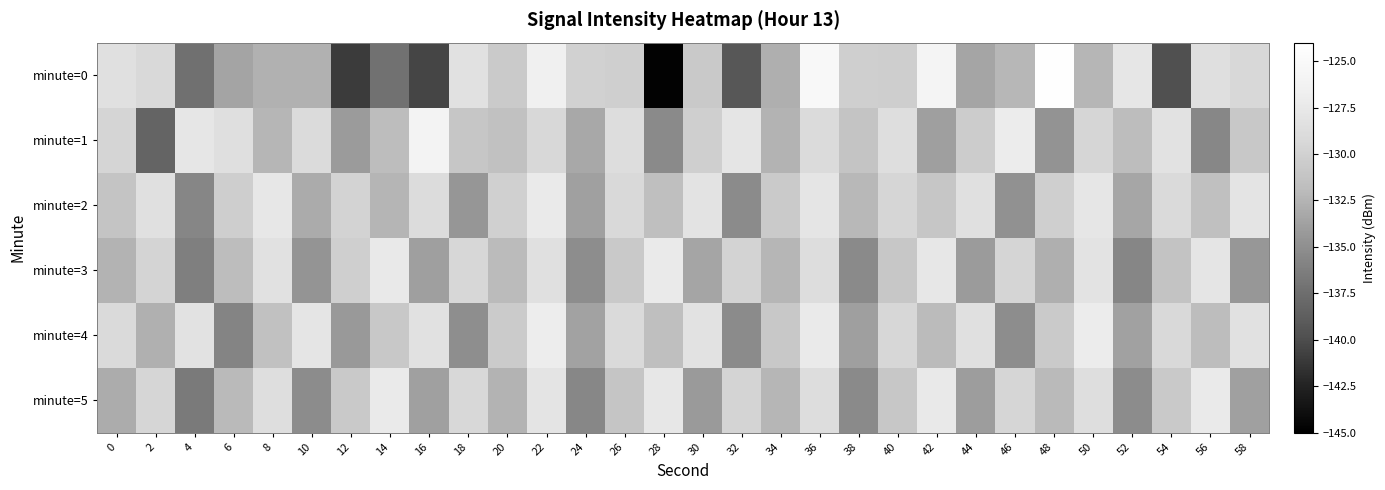

Which series has the widest spread of values?

minute=0